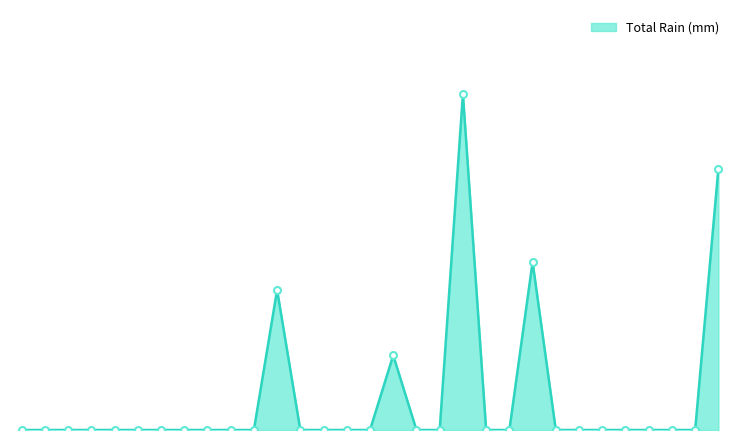

Is this an area chart (filled region under the line)?

Yes